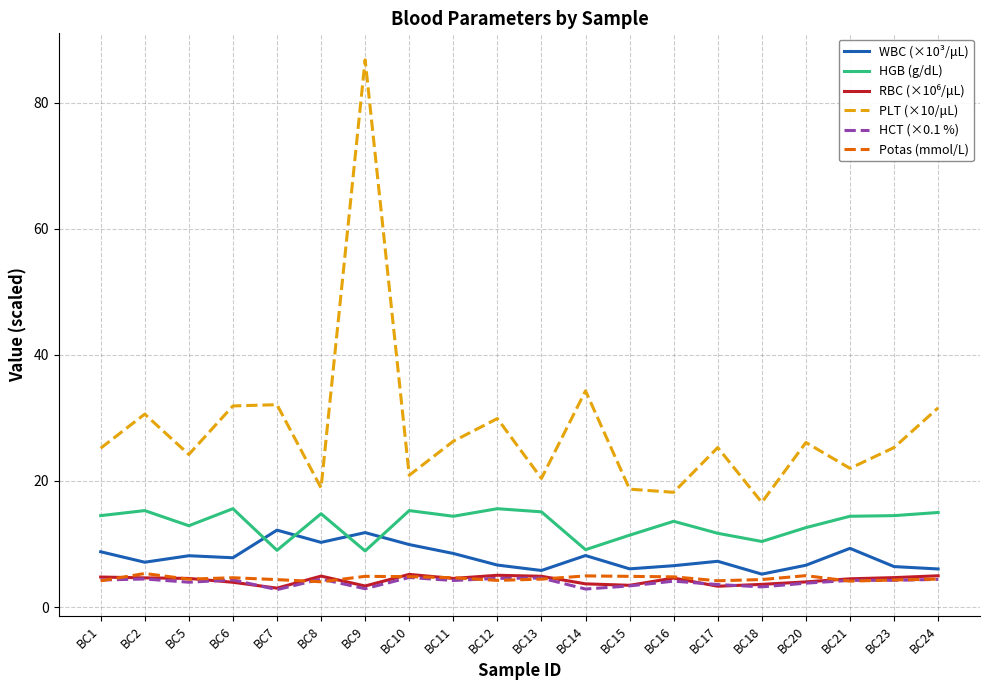

Which series has the largest total across all categories?

PLT (×10/μL)